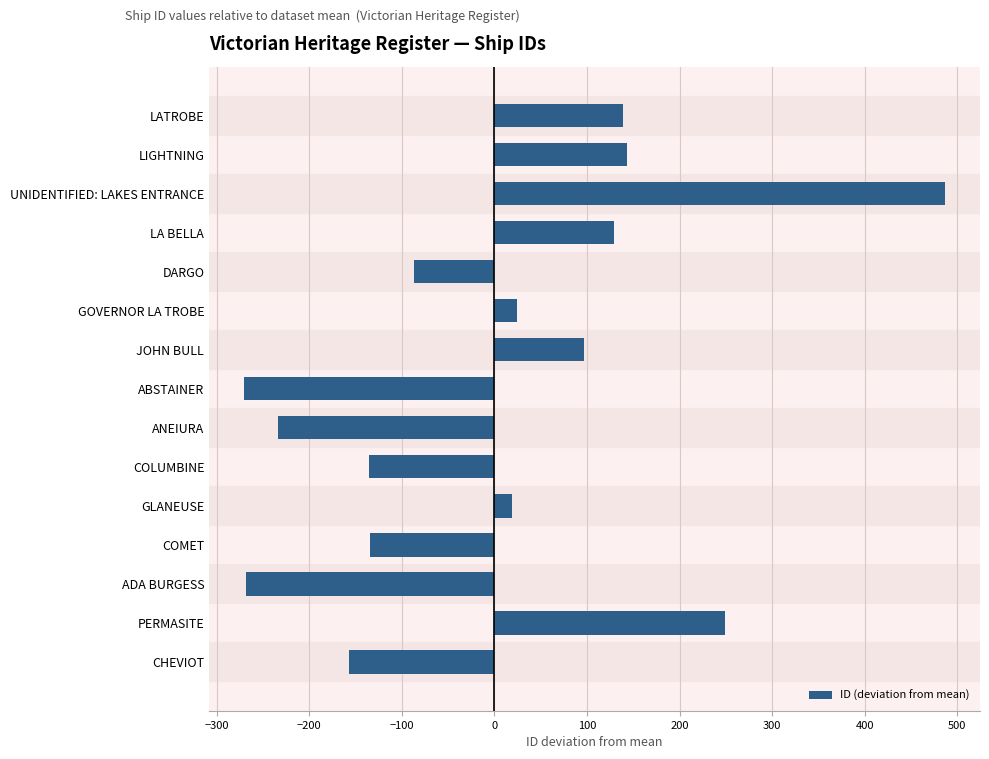

What is the value of the 14th bar from the top?

248.6